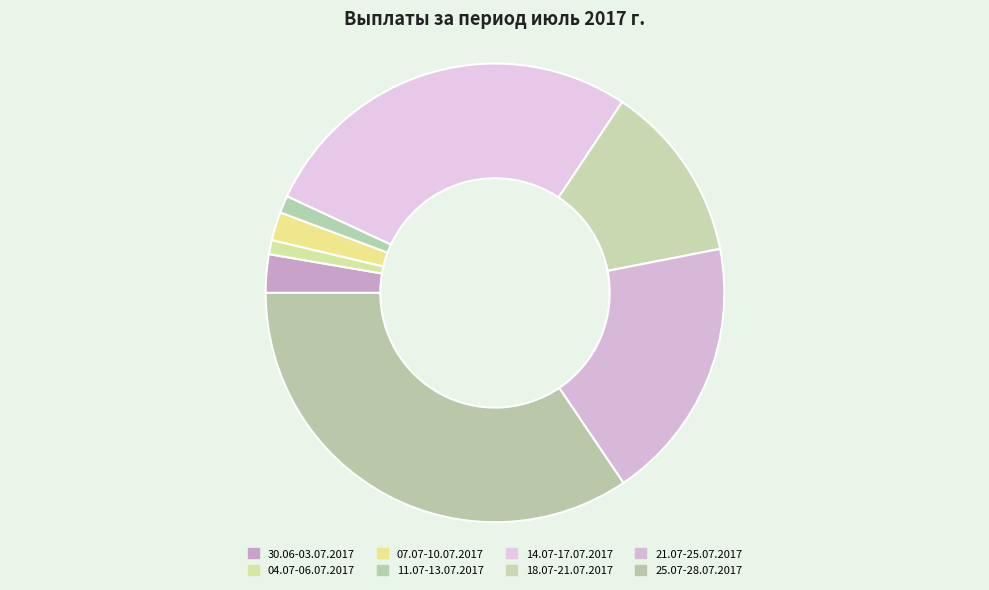

Between 14.07-17.07.2017 and 30.06-03.07.2017, which is larger?

14.07-17.07.2017